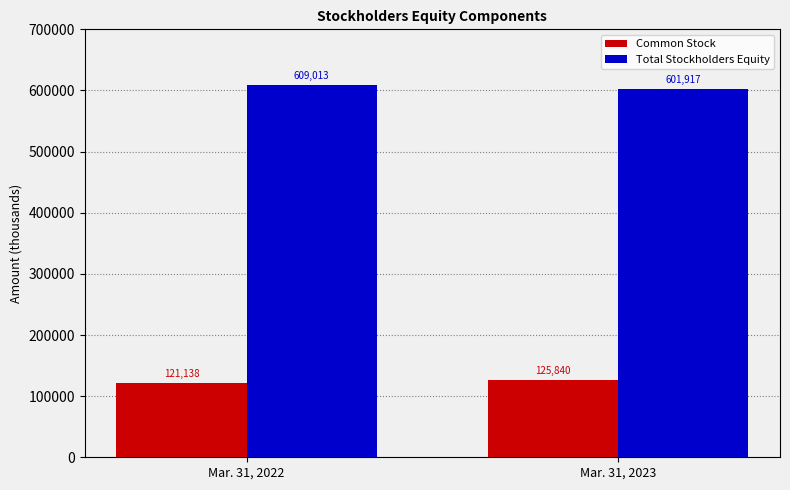

Which series changed the most between Mar. 31, 2022 and Mar. 31, 2023?

Total Stockholders Equity